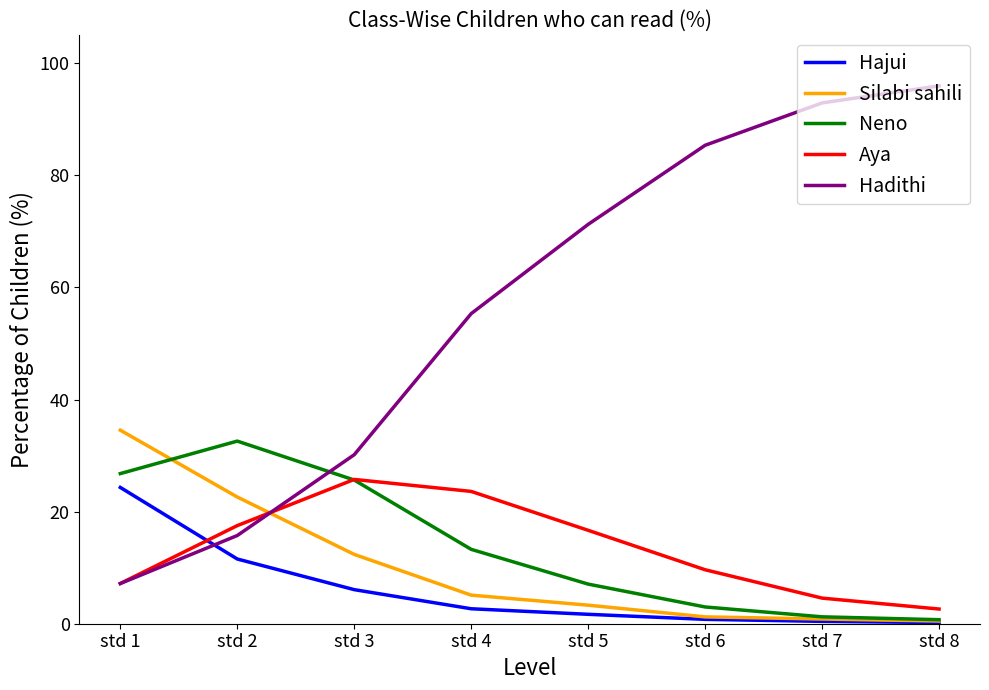

True or false: Neno has a value of 1.2 at std 7.

True